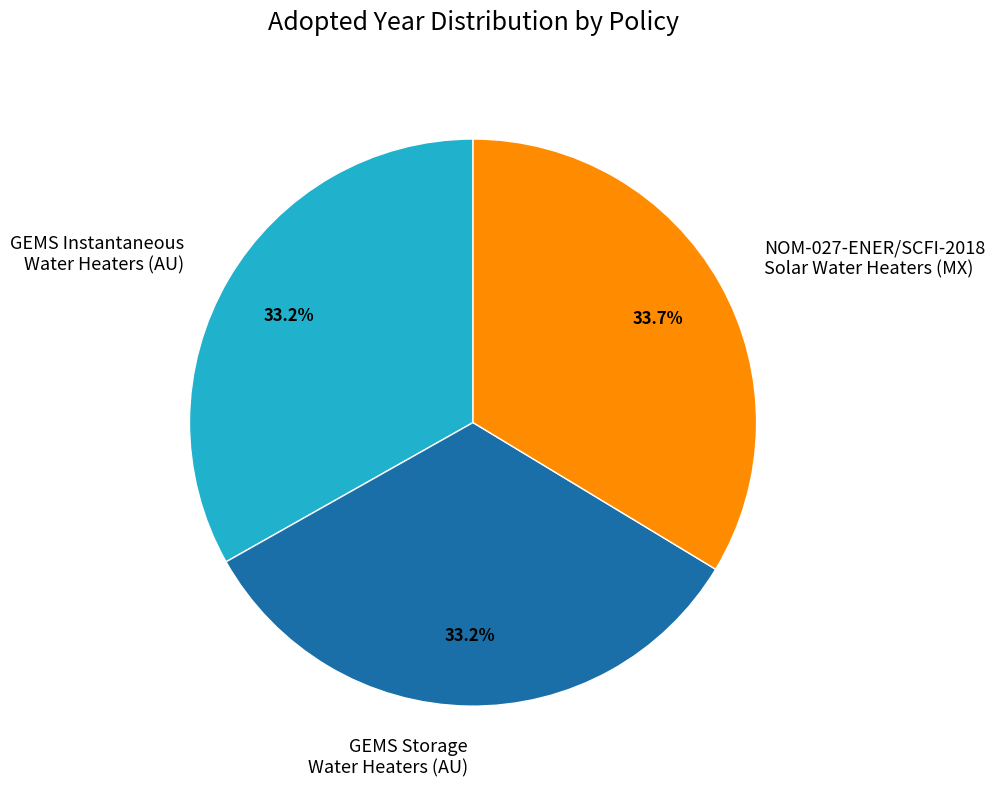

What is the ratio of the value at GEMS Storage Water Heaters (AU) to the value at GEMS Instantaneous Water Heaters (AU)?

1.0